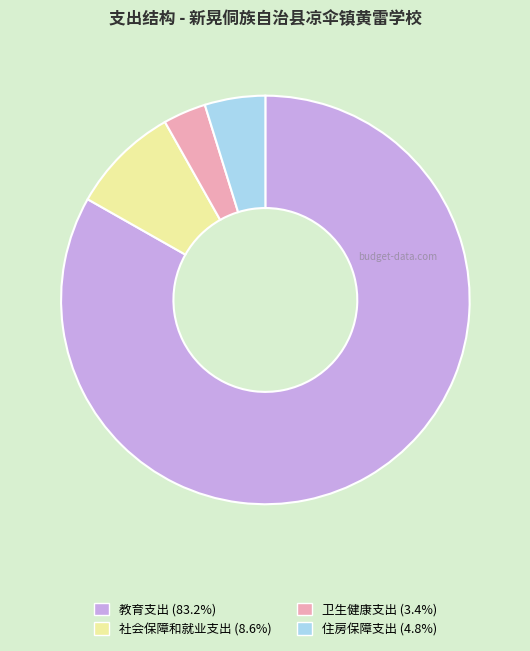

Approximately how many times larger is the value at 住房保障支出 compared to 卫生健康支出?

1.4